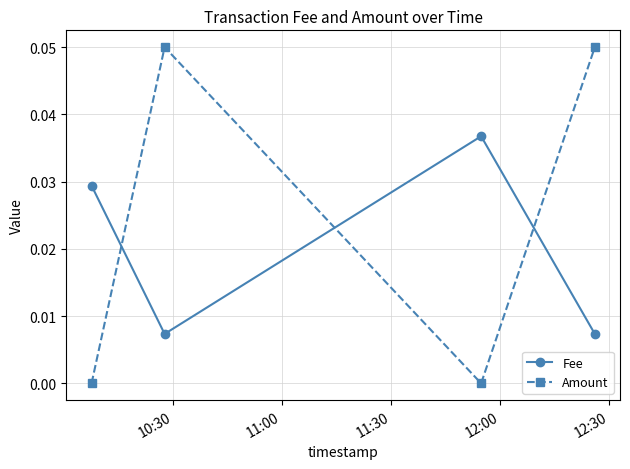

Which series has the largest total across all categories?

Amount